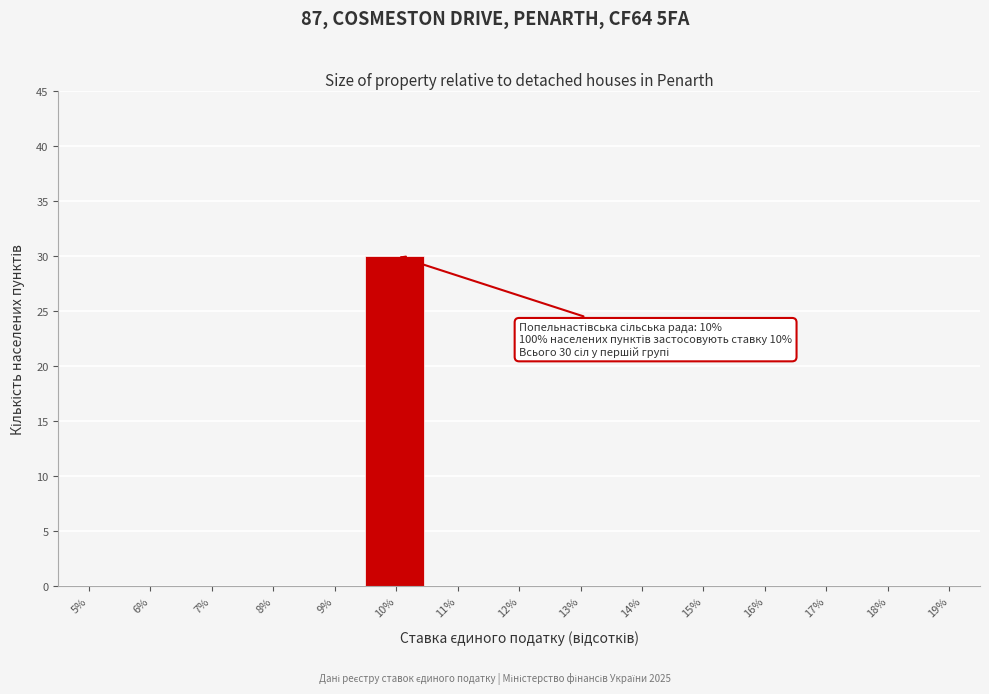

Reading left to right, list all the values displayed in this chart.

5%=0	6%=0	7%=0	8%=0	9%=0	10%=30	11%=0	12%=0	13%=0	14%=0	15%=0	16%=0	17%=0	18%=0	19%=0